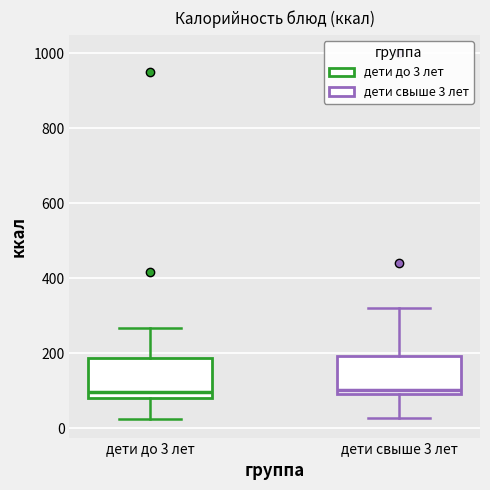

Reading left to right, read every box against the y-axis: the position of its median line, the range the box covers, and the ends of its whiskers. The values are not printed on the chart, so give them approximately, as read against the axis.

дети до 3 лет: median 100, box 80 to 180, whiskers 20 to 260
дети свыше 3 лет: median 100 (just above the box's lower edge), box 100 to 200, whiskers 20 to 320